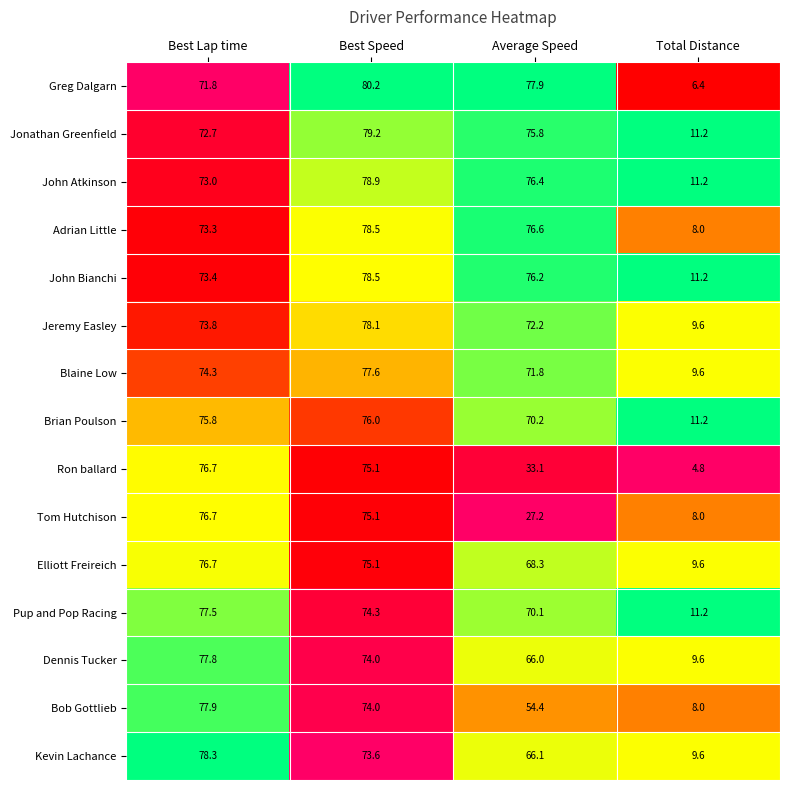

Which series has the widest spread of values?

Greg Dalgarn